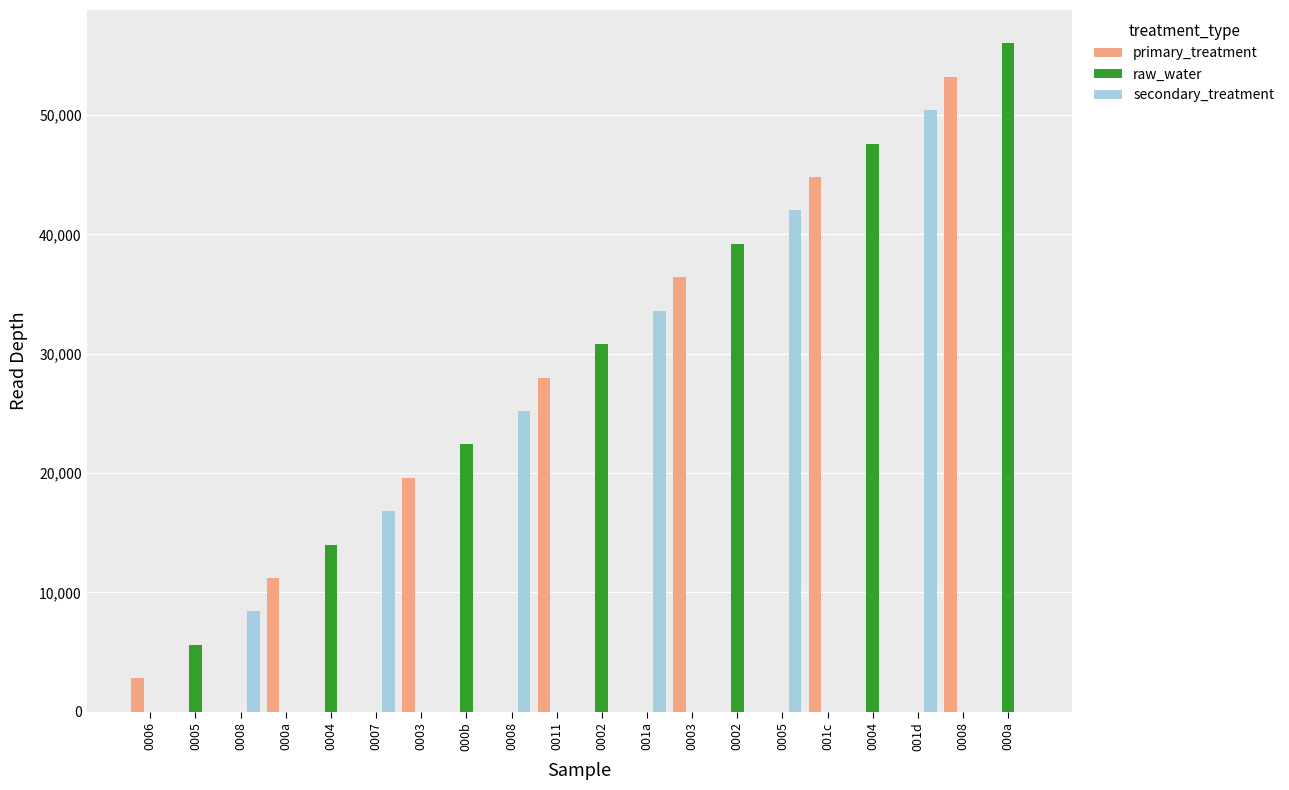

List the series in order of their overall mean, lowest first.

secondary_treatment, primary_treatment, raw_water